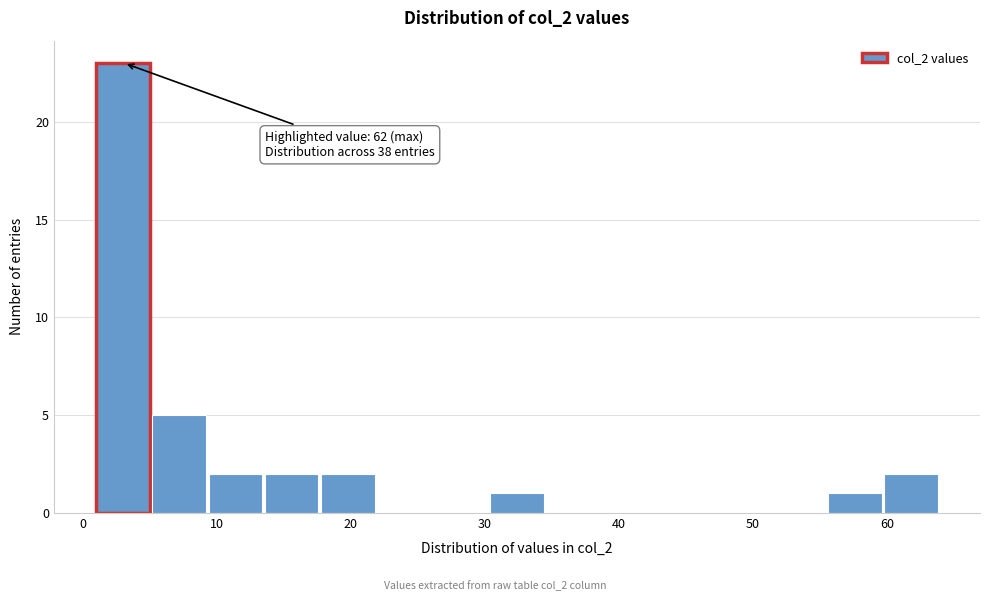

Over which range of the x-axis is the bar tallest?

1.0 to 5.2